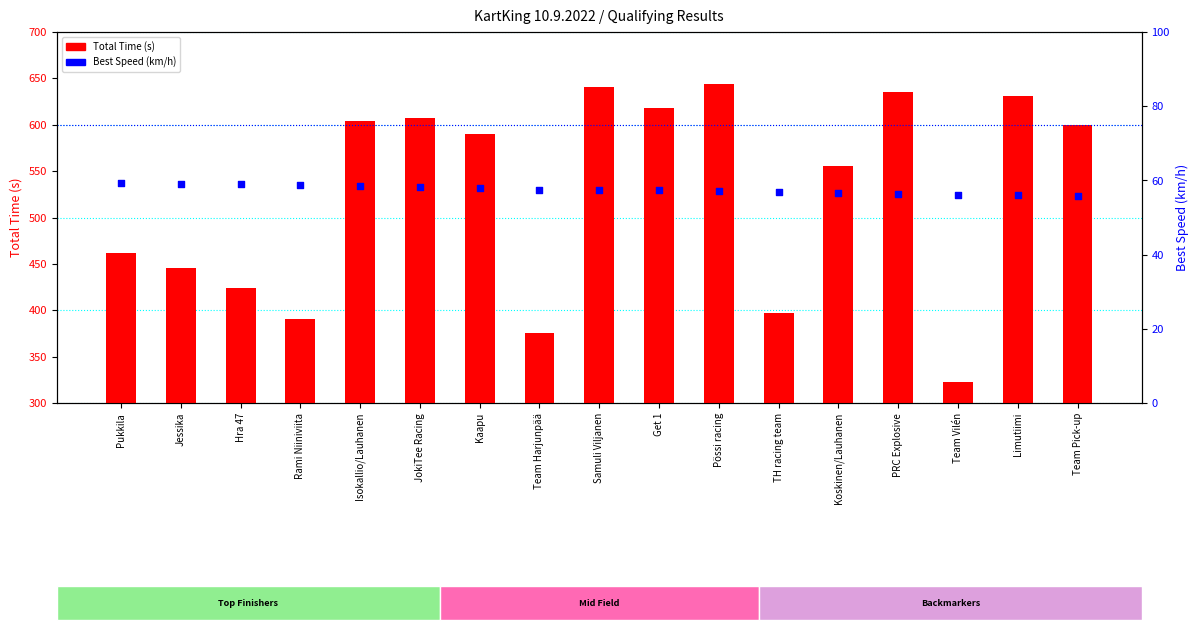

What are all the series names shown in the legend?

Total Time (s), Best Speed (km/h)